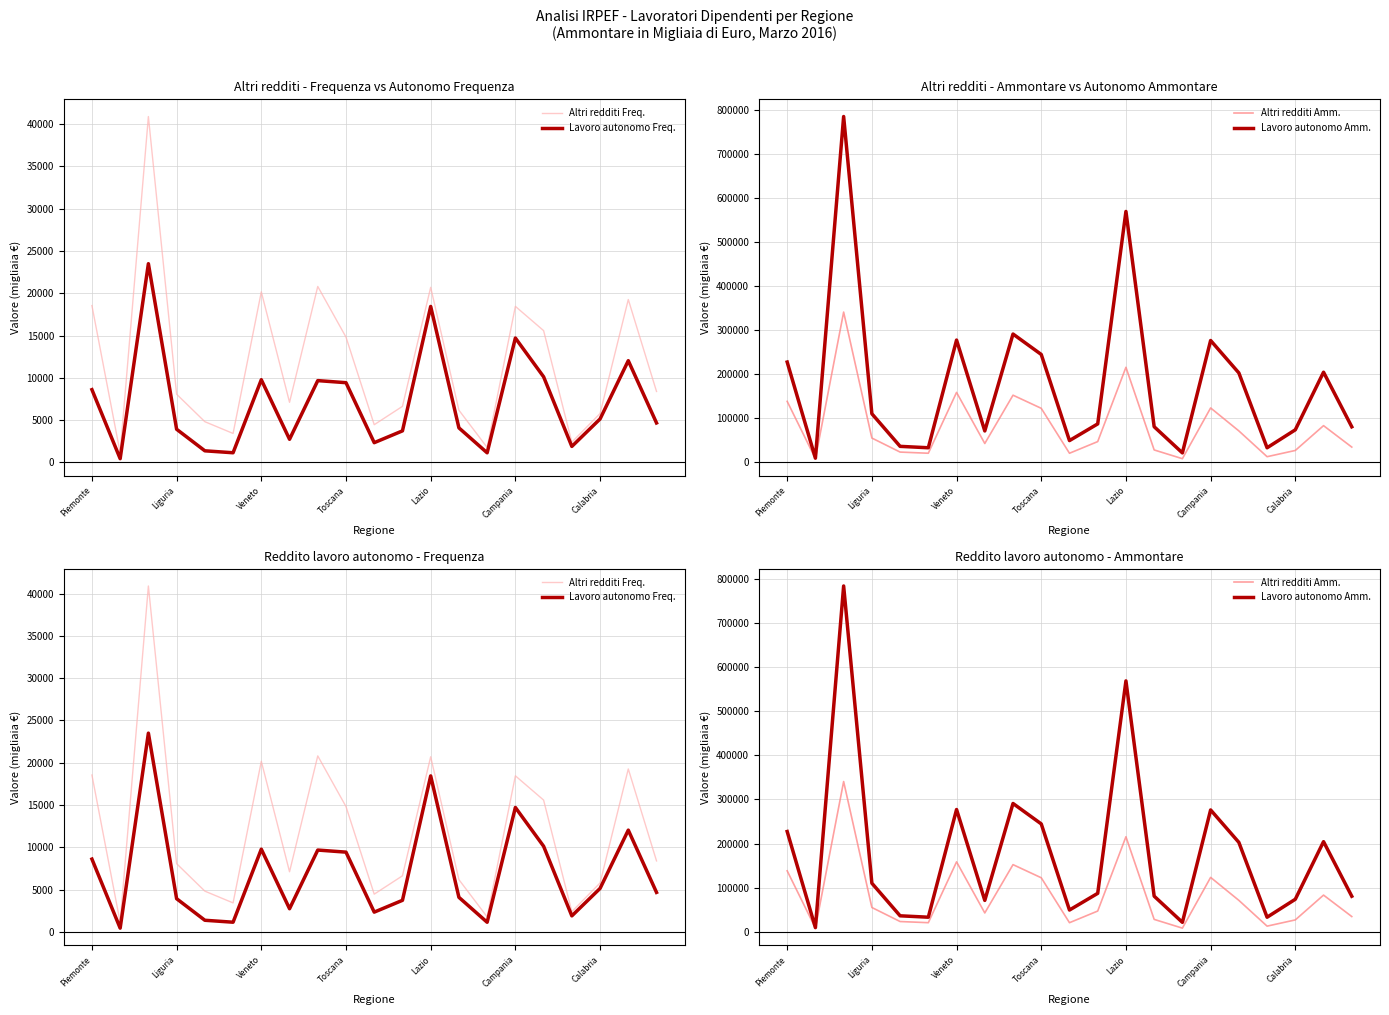

What are all the series names shown in the legend?

Altri redditi Freq., Lavoro autonomo Freq., Altri redditi Amm., Lavoro autonomo Amm.